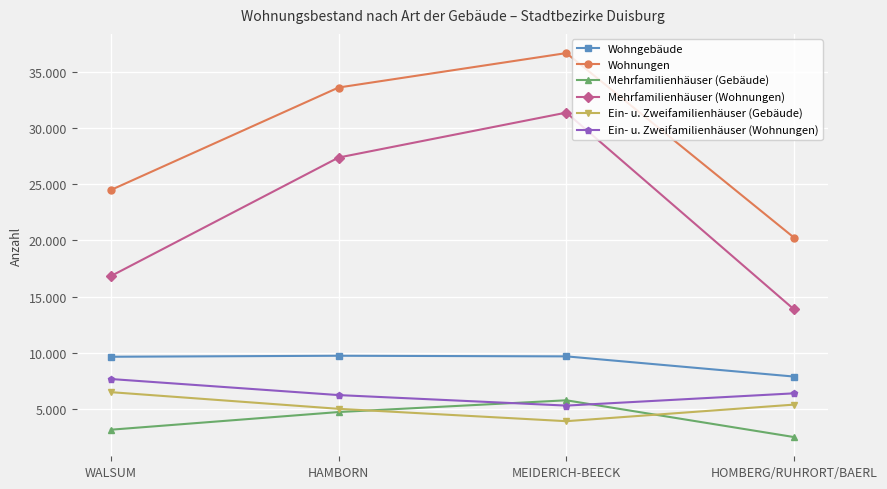

Reading left to right, extract all data points from this chart.

Wohngebäude: WALSUM=9648	HAMBORN=9737	MEIDERICH-BEECK=9682	HOMBERG/RUHRORT/BAERL=7883
Wohnungen: WALSUM=24493	HAMBORN=33620	MEIDERICH-BEECK=36685	HOMBERG/RUHRORT/BAERL=20249
Mehrfamilienhäuser (Gebäude): WALSUM=3152	HAMBORN=4725	MEIDERICH-BEECK=5771	HOMBERG/RUHRORT/BAERL=2496
Mehrfamilienhäuser (Wohnungen): WALSUM=16828	HAMBORN=27385	MEIDERICH-BEECK=31386	HOMBERG/RUHRORT/BAERL=13858
Ein- u. Zweifamilienhäuser (Gebäude): WALSUM=6496	HAMBORN=5012	MEIDERICH-BEECK=3911	HOMBERG/RUHRORT/BAERL=5387
Ein- u. Zweifamilienhäuser (Wohnungen): WALSUM=7665	HAMBORN=6235	MEIDERICH-BEECK=5299	HOMBERG/RUHRORT/BAERL=6391